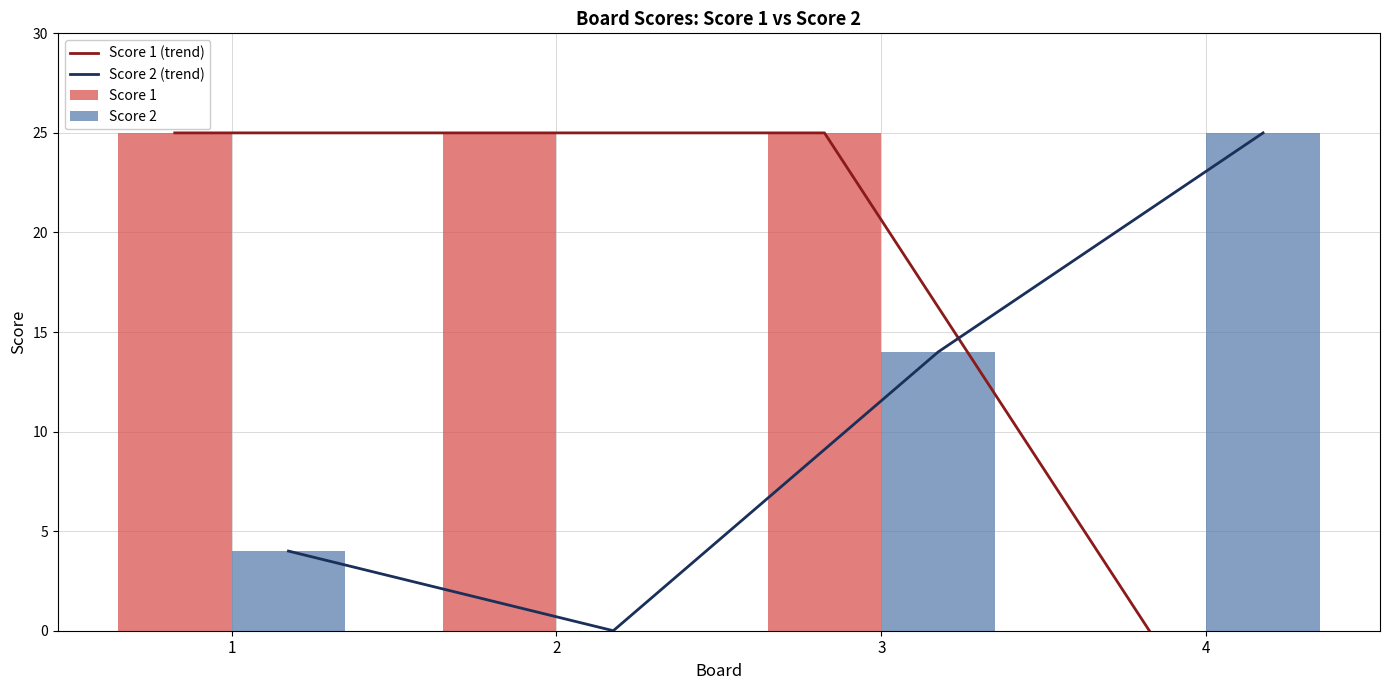

What is the spread (max minus min) of values at 3?

11